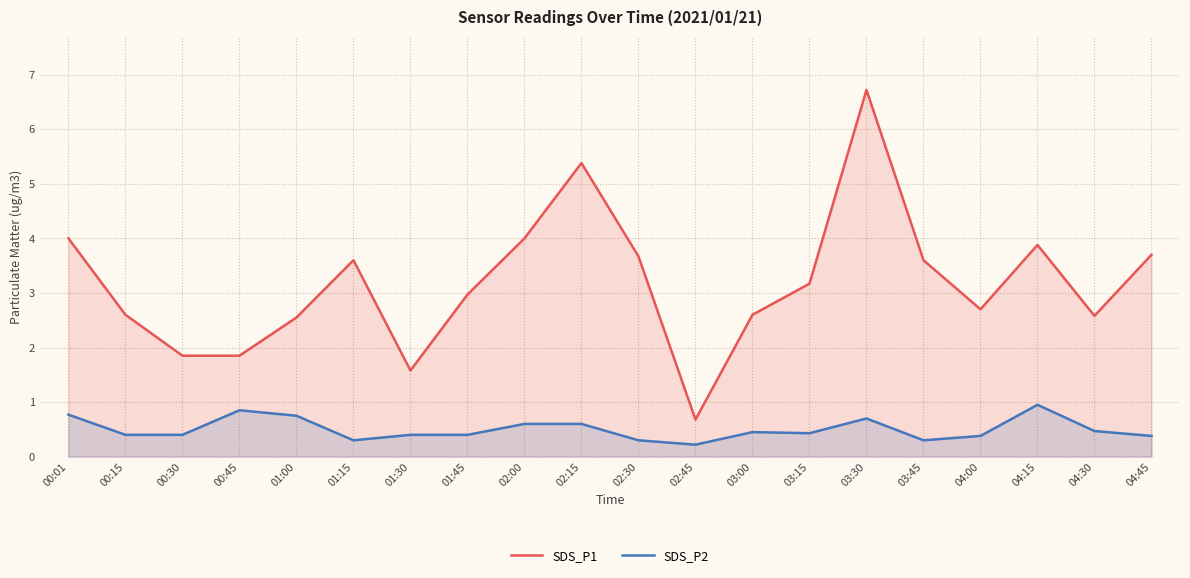

What are all the series names shown in the legend?

SDS_P1, SDS_P2